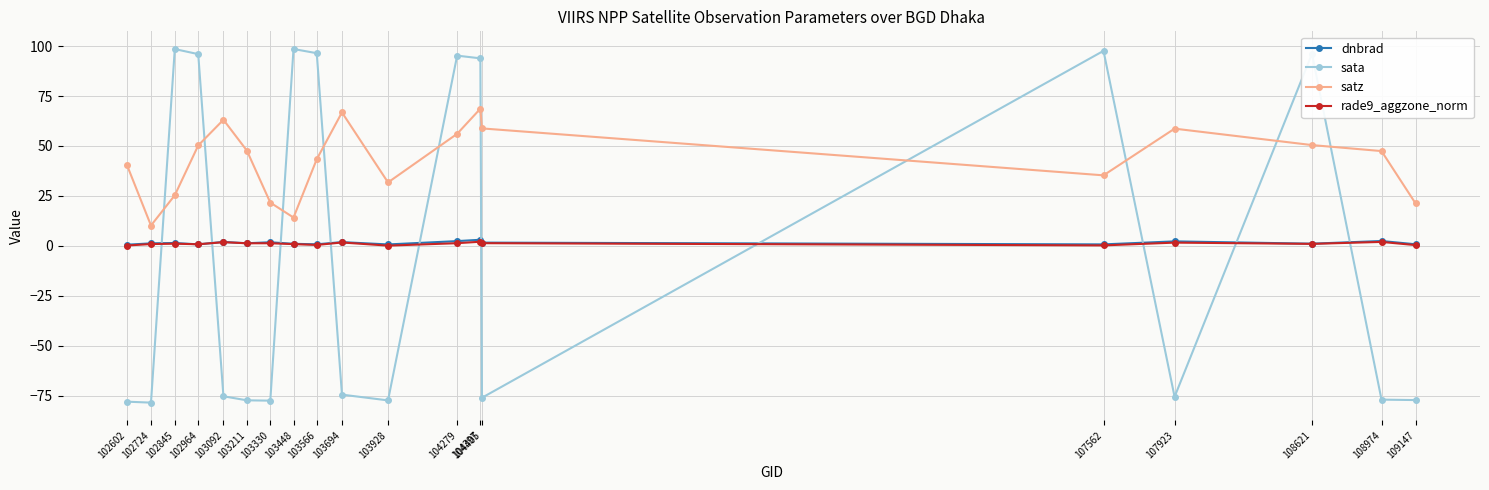

Between which two adjacent categories do dnbrad and rade9_aggzone_norm first intersect?

102845 and 102964